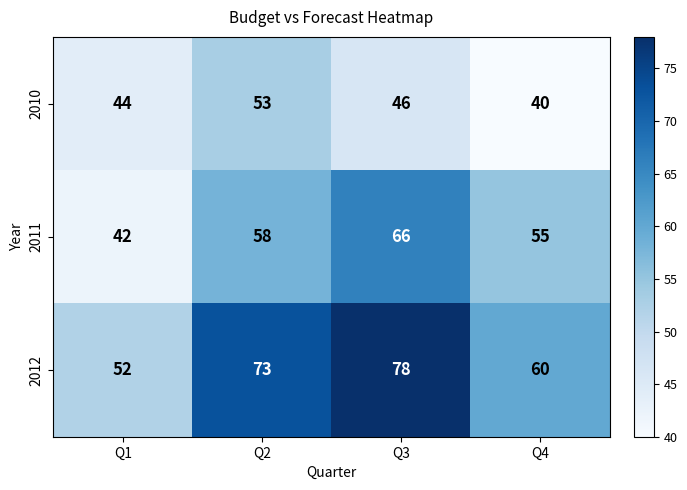

At Q4, list the series in order from smallest to largest.

2010, 2011, 2012